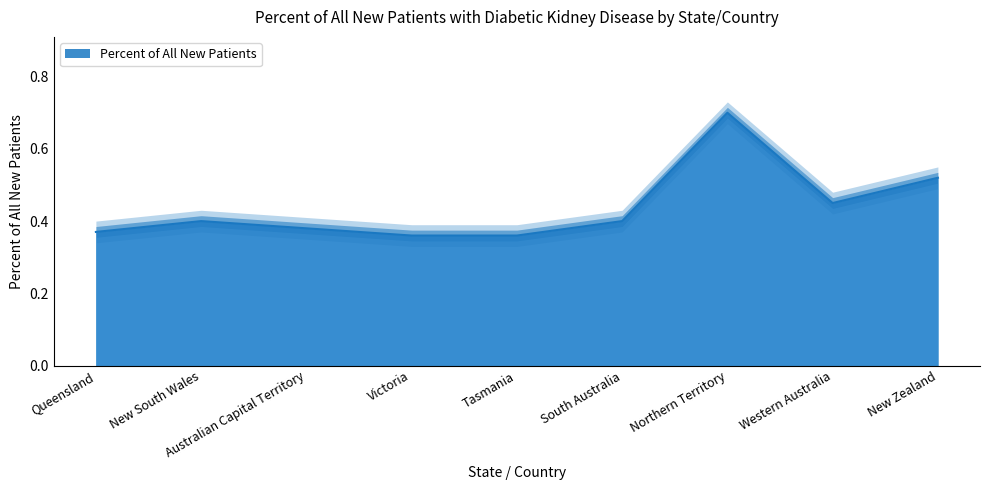

Is it true that the value at Western Australia is 0.3?

False